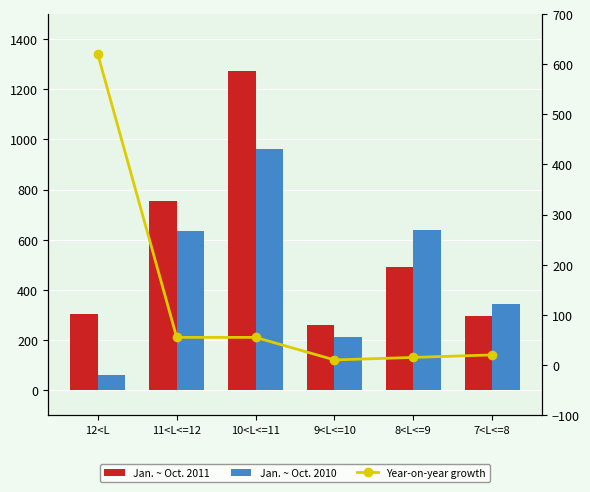

Read the Jan. ~ Oct. 2011 value at 7<L<=8, to the nearest 50.

300